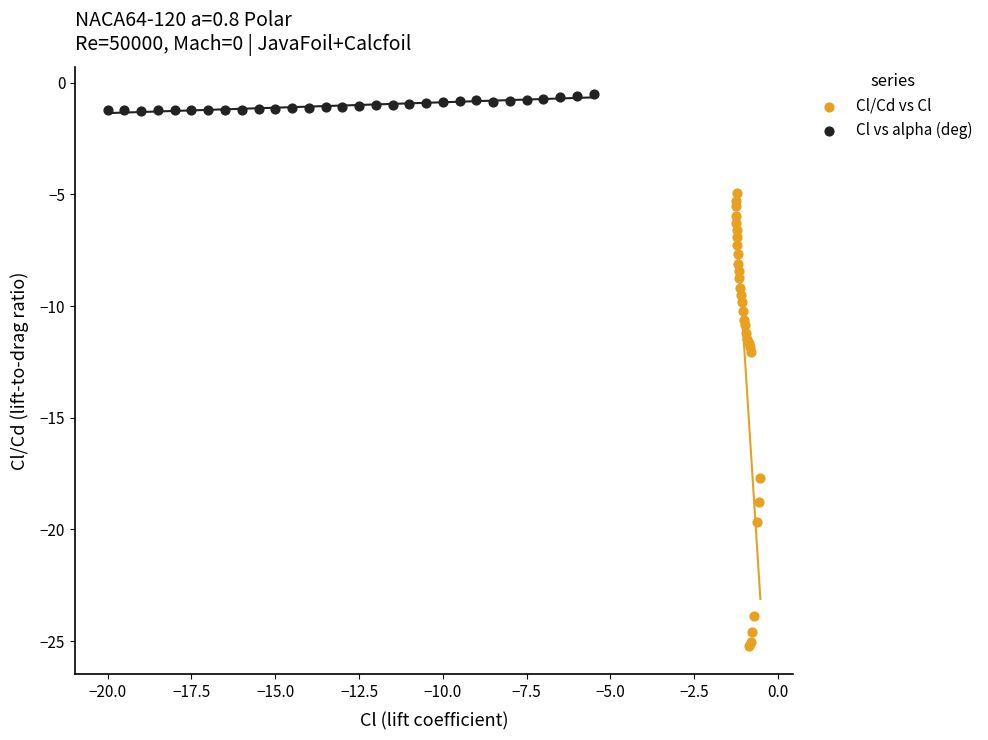

Which series reaches the maximum Y coordinate?

Cl vs alpha (deg)